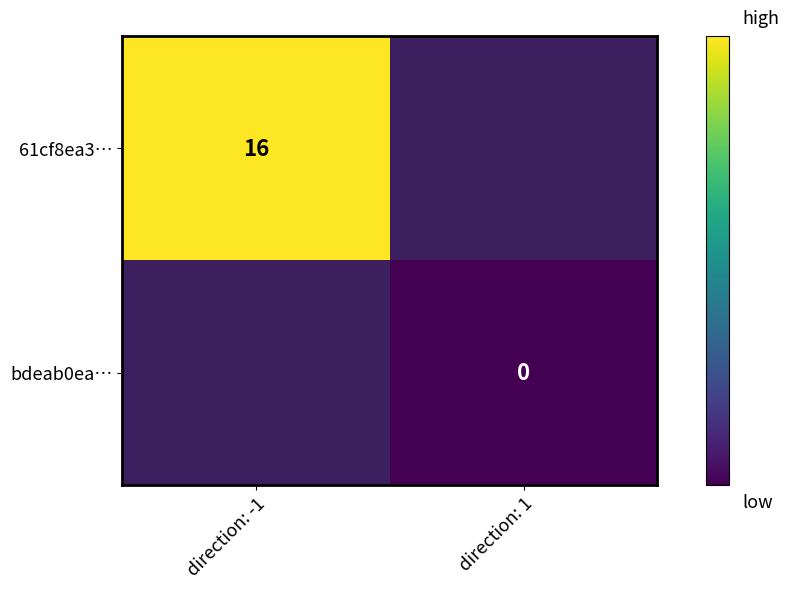

The 61cf8ea3… series shows 16.0 at direction: -1. True or false?

True